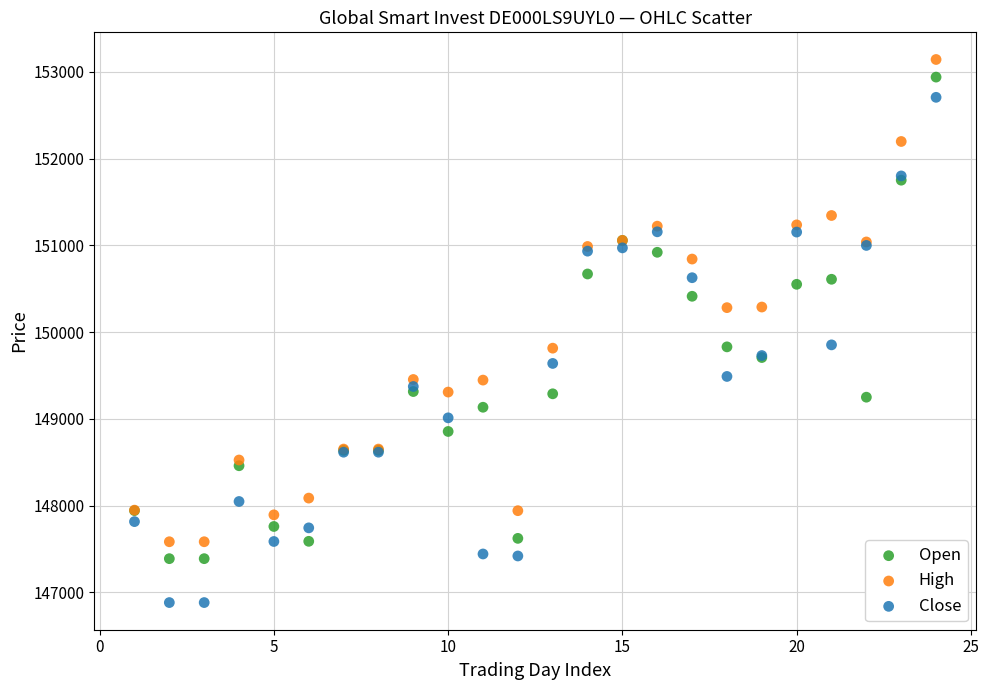

What are all the series names shown in the legend?

Open, High, Close